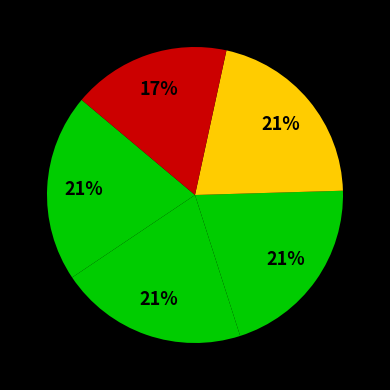

How many slices are in this pie chart?

5